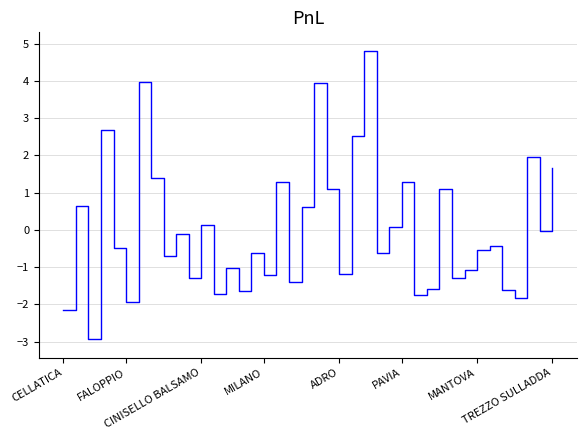

What is the maximum value shown in the chart?

4.8